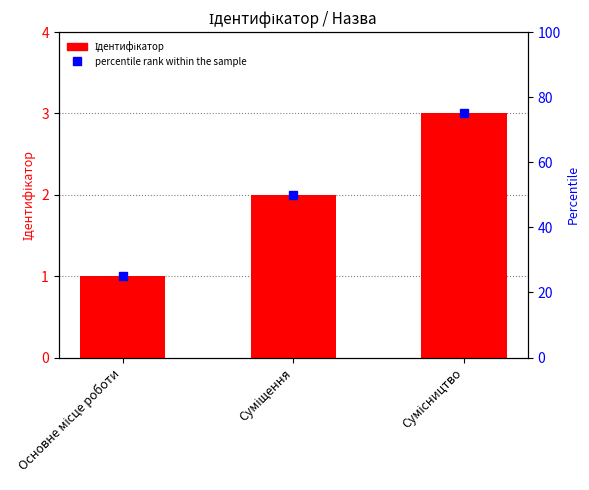

At which label does the data first exceed 2?

Сумісництво